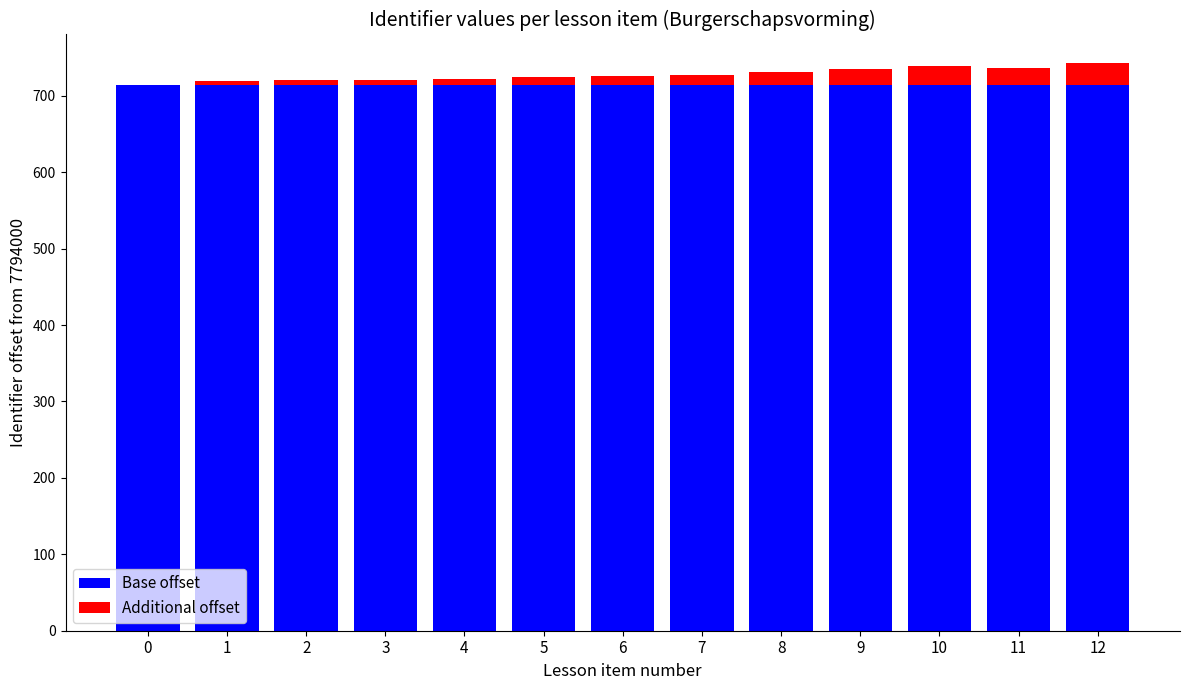

What is the highest value of the Base offset series?

714